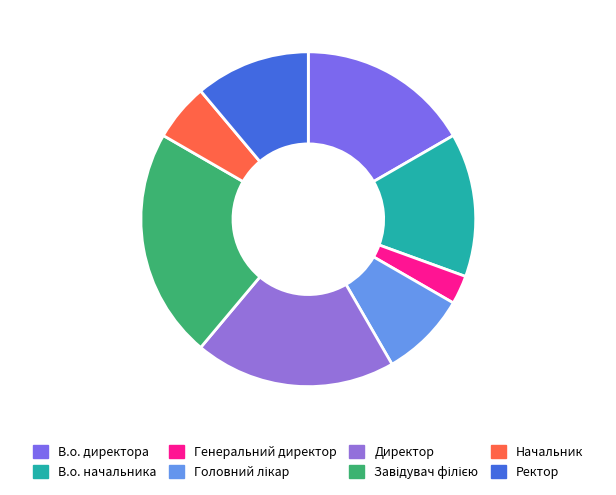

To the nearest percent, what portion does В.о. начальника represent?

14%